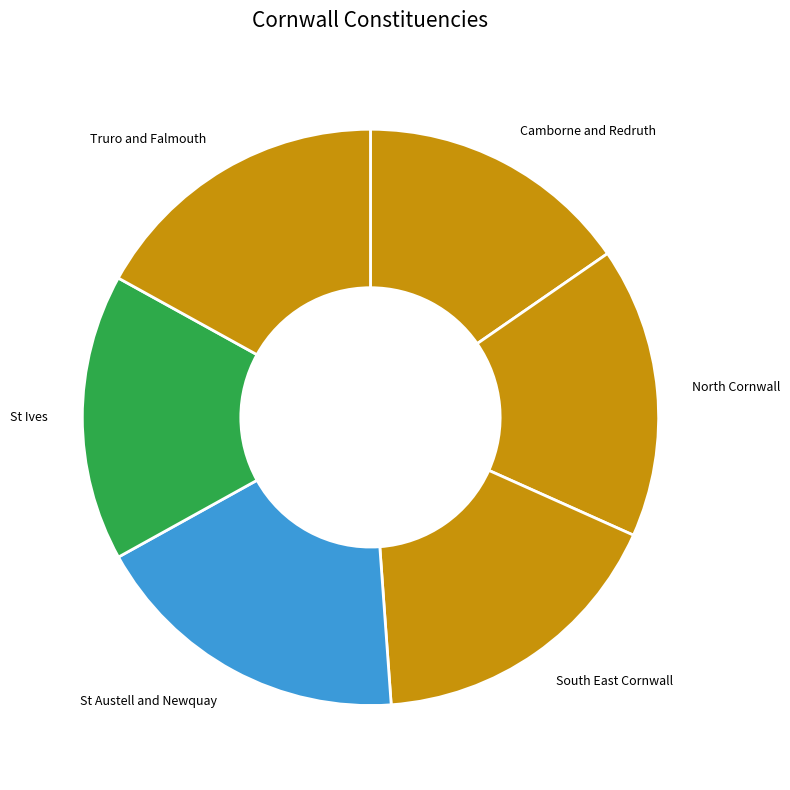

What is the ratio of the value at Truro and Falmouth to the value at St Austell and Newquay?

0.9